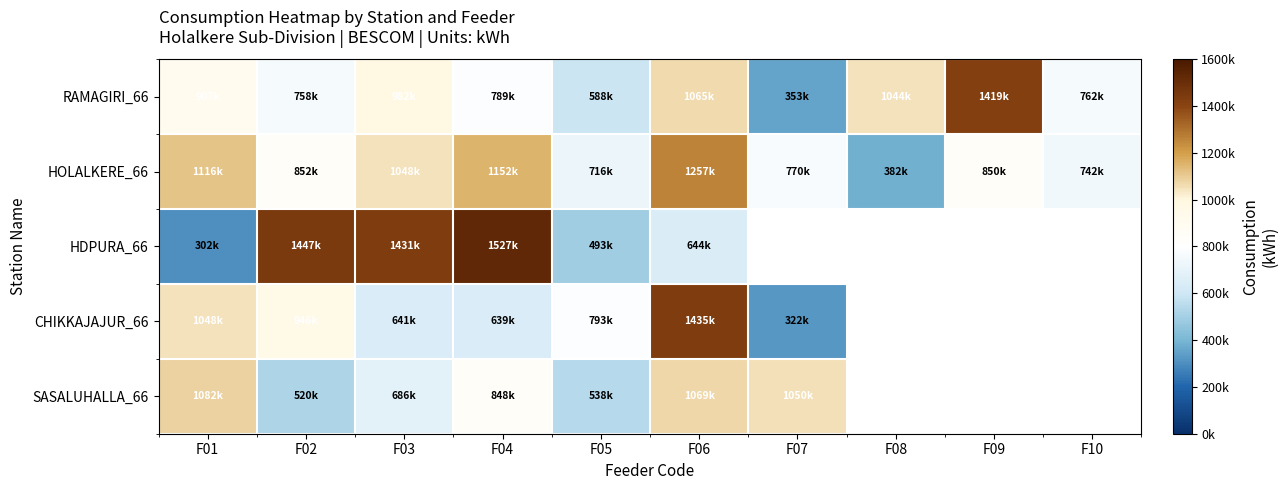

Where is HDPURA_66 nearest to the value 914994?

F06